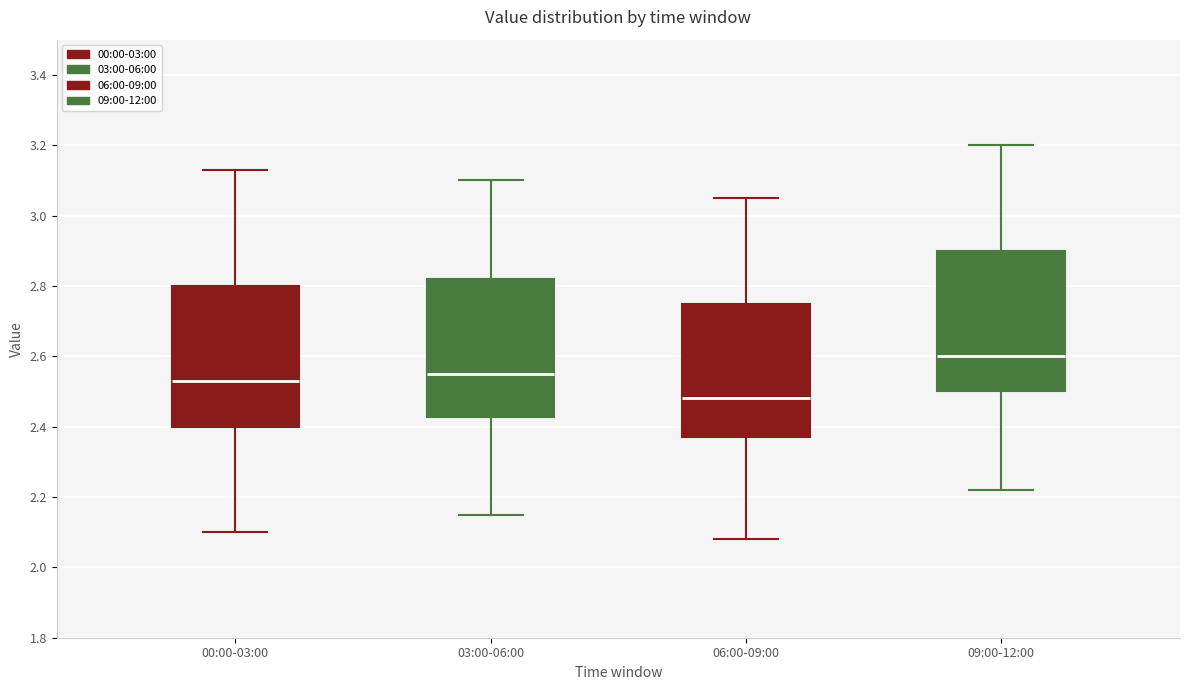

Reading left to right, read every box against the y-axis: the position of its median line, the range the box covers, and the ends of its whiskers. The values are not printed on the chart, so give them approximately, as read against the axis.

00:00-03:00: median 2.54, box 2.40 to 2.80, whiskers 2.10 to 3.14
03:00-06:00: median 2.56, box 2.42 to 2.82, whiskers 2.16 to 3.10
06:00-09:00: median 2.48, box 2.38 to 2.76, whiskers 2.08 to 3.06
09:00-12:00: median 2.60, box 2.50 to 2.90, whiskers 2.22 to 3.20